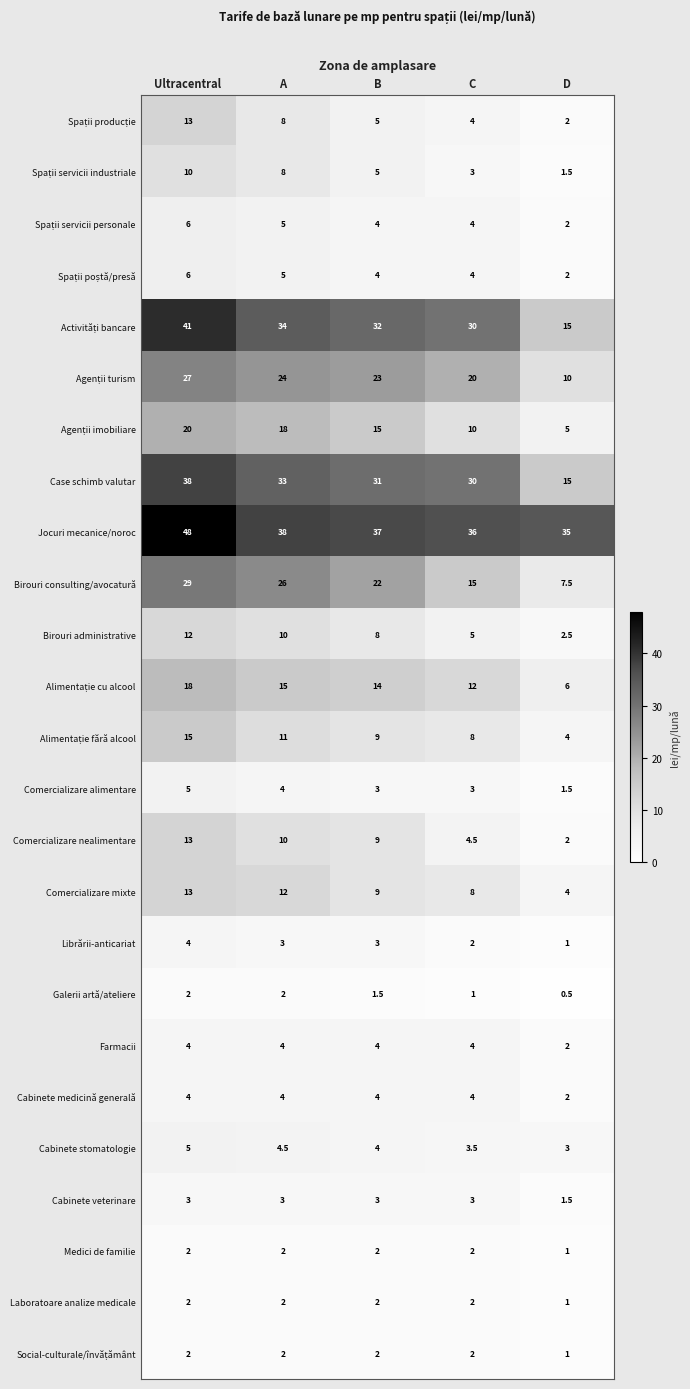

How many series are shown in this chart?

25